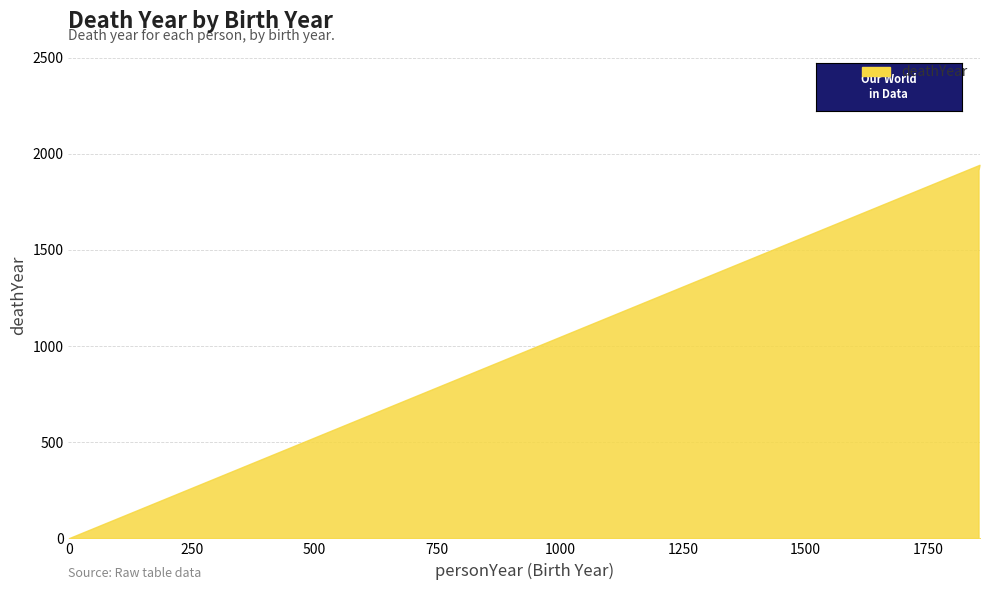

True or false: the data shows -1356 at 0.

False